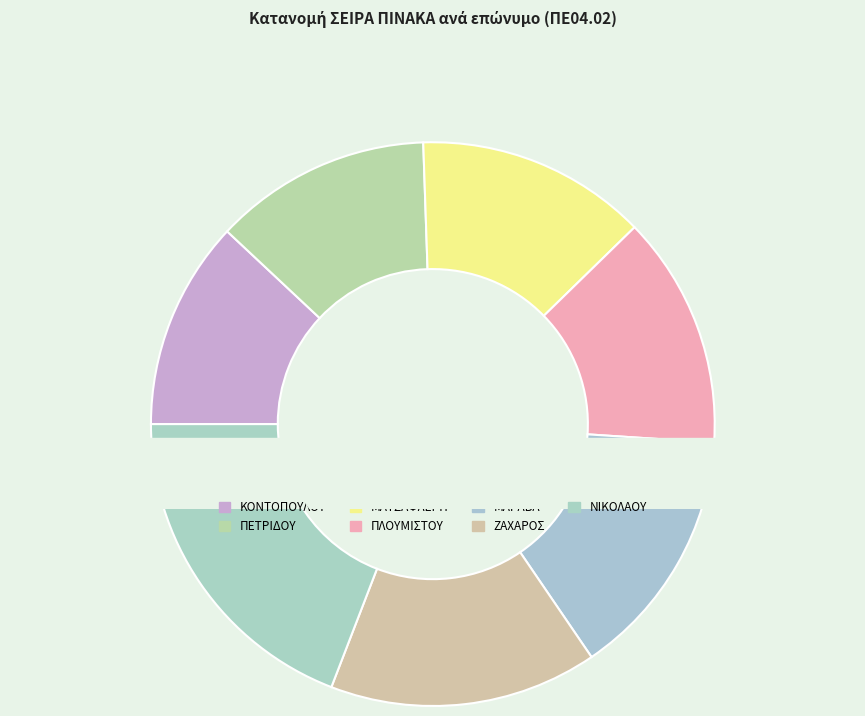

What percentage is NOT represented by ΝΙΚΟΛΑΟΥ?

80.9%